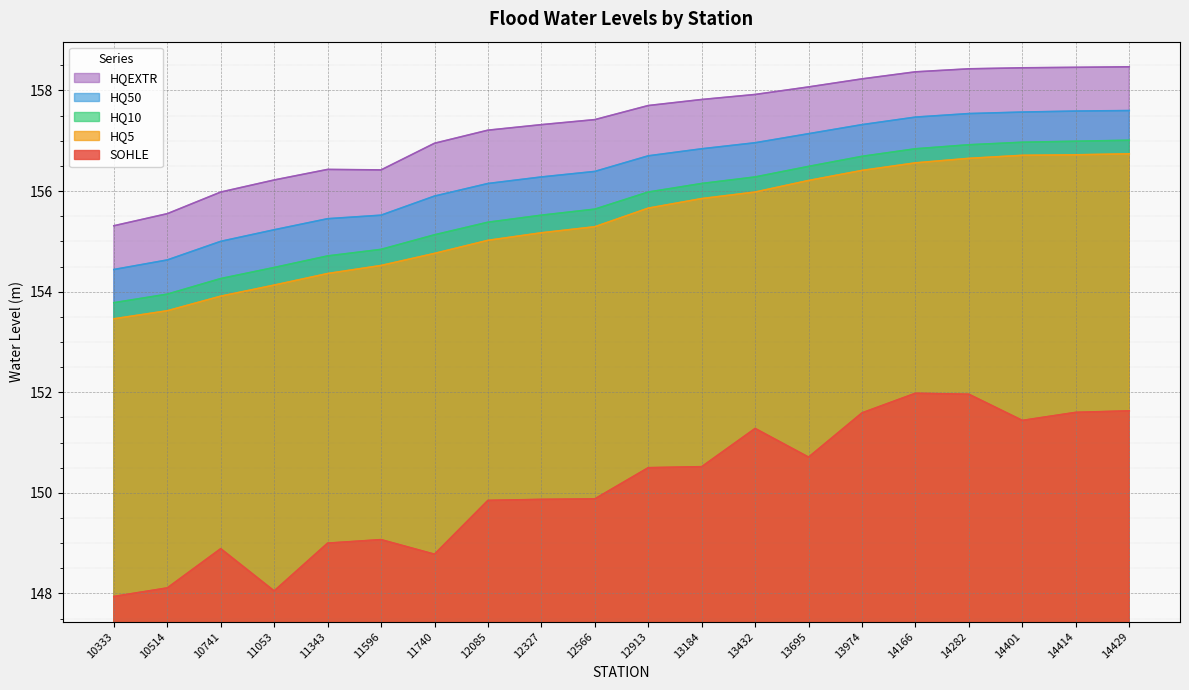

At 13432, list the series in order from smallest to largest.

SOHLE, HQ5, HQ10, HQ50, HQEXTR